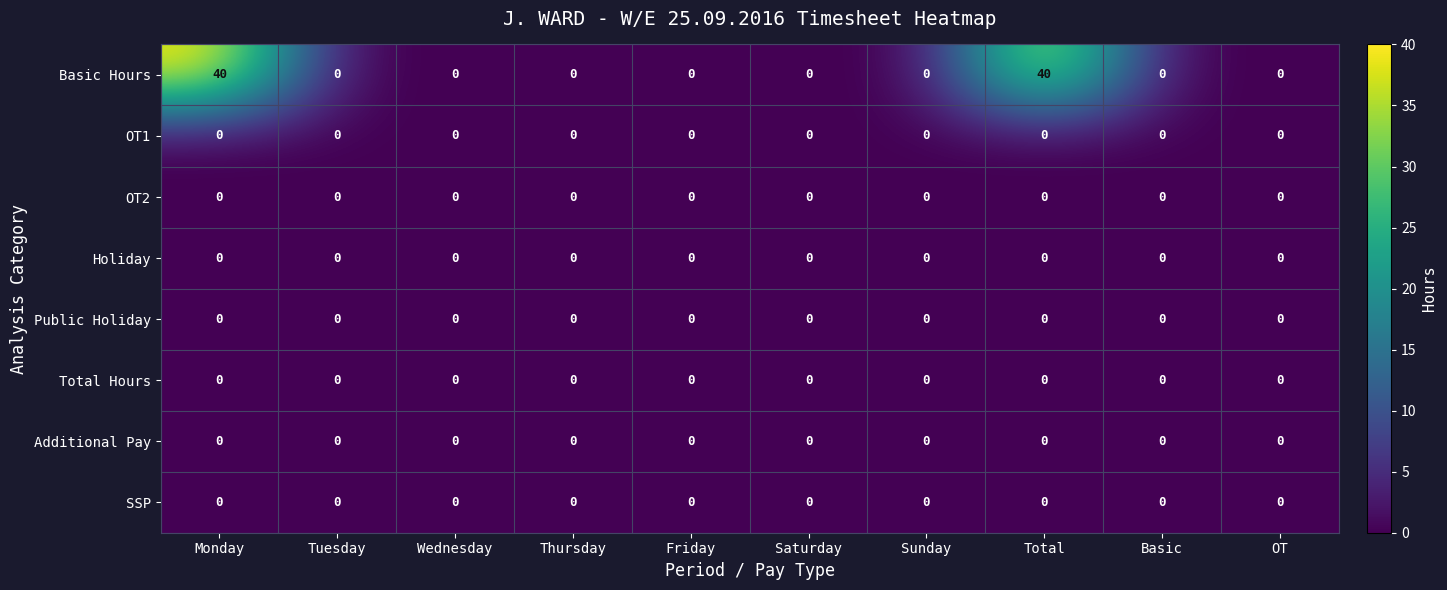

What is the greatest value displayed?

40